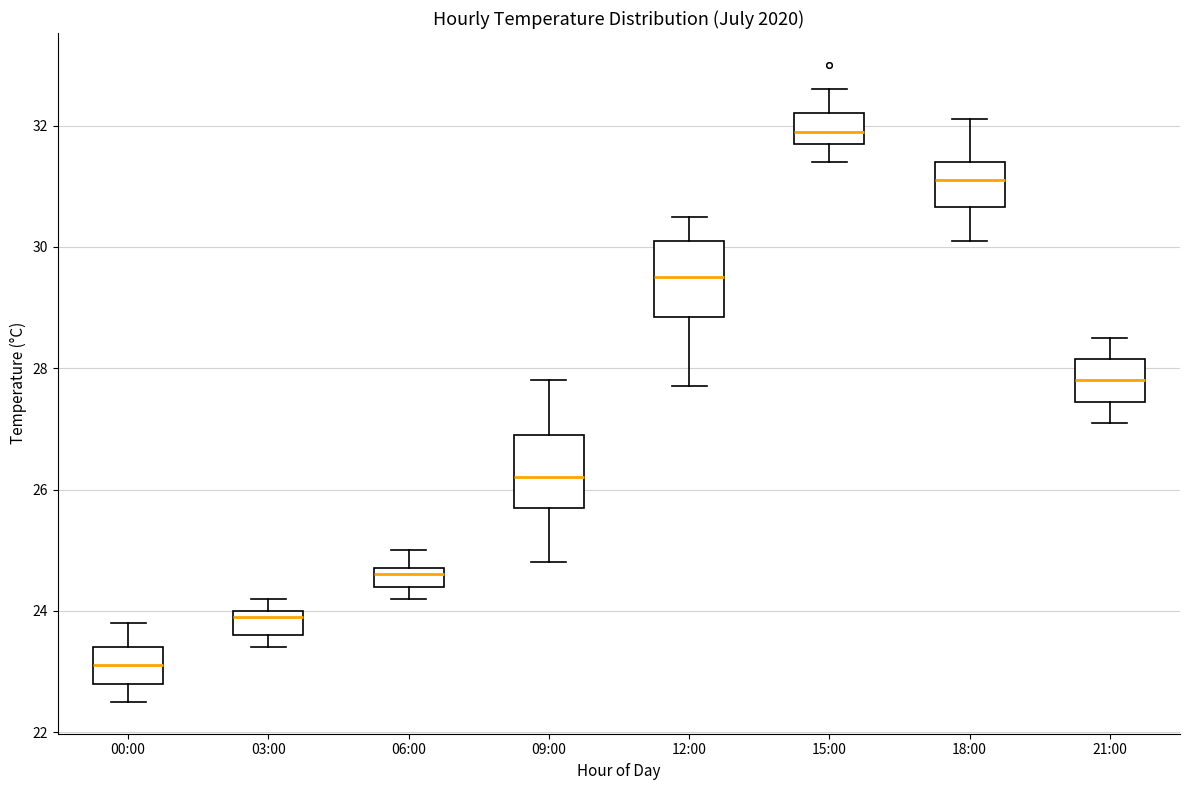

Where is the upper edge of the box for 03:00 on the y-axis? The values are not printed on the chart, so give them approximately, as read against the axis.

24.0